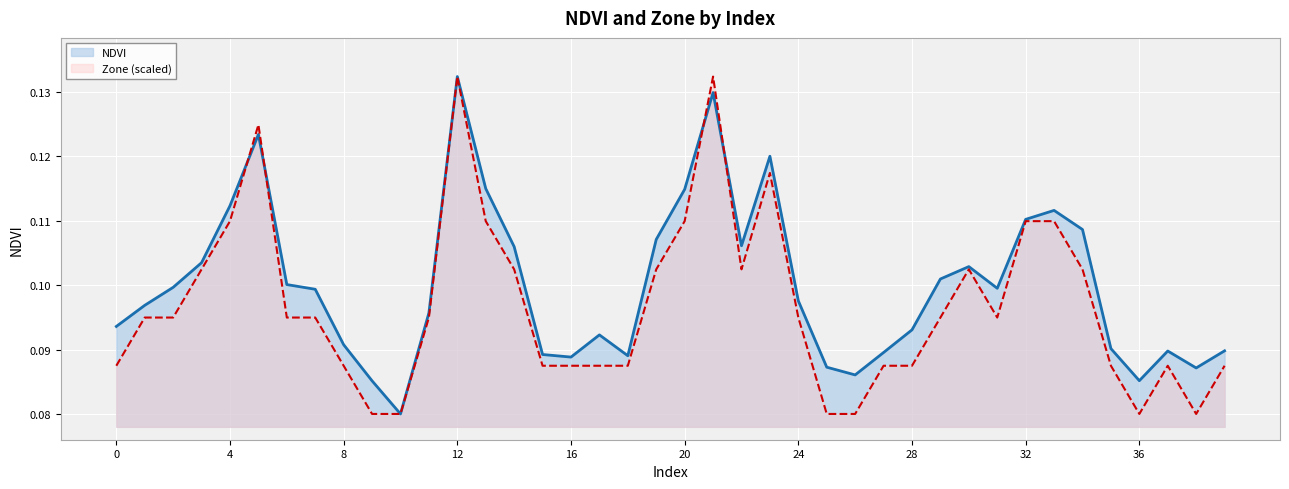

How many lines are shown in the chart?

2